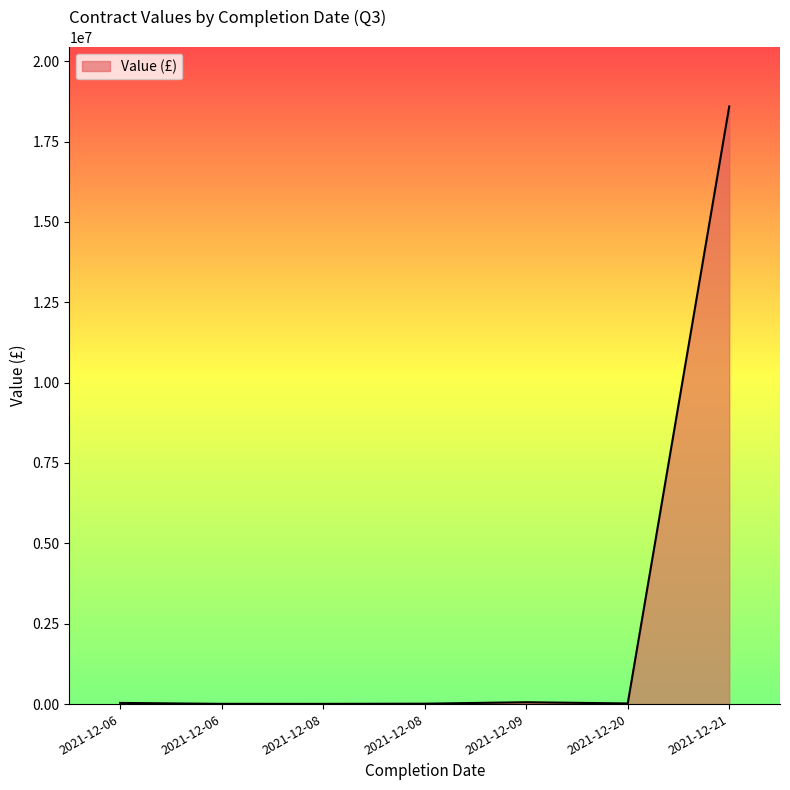

How many lines are shown in the chart?

1